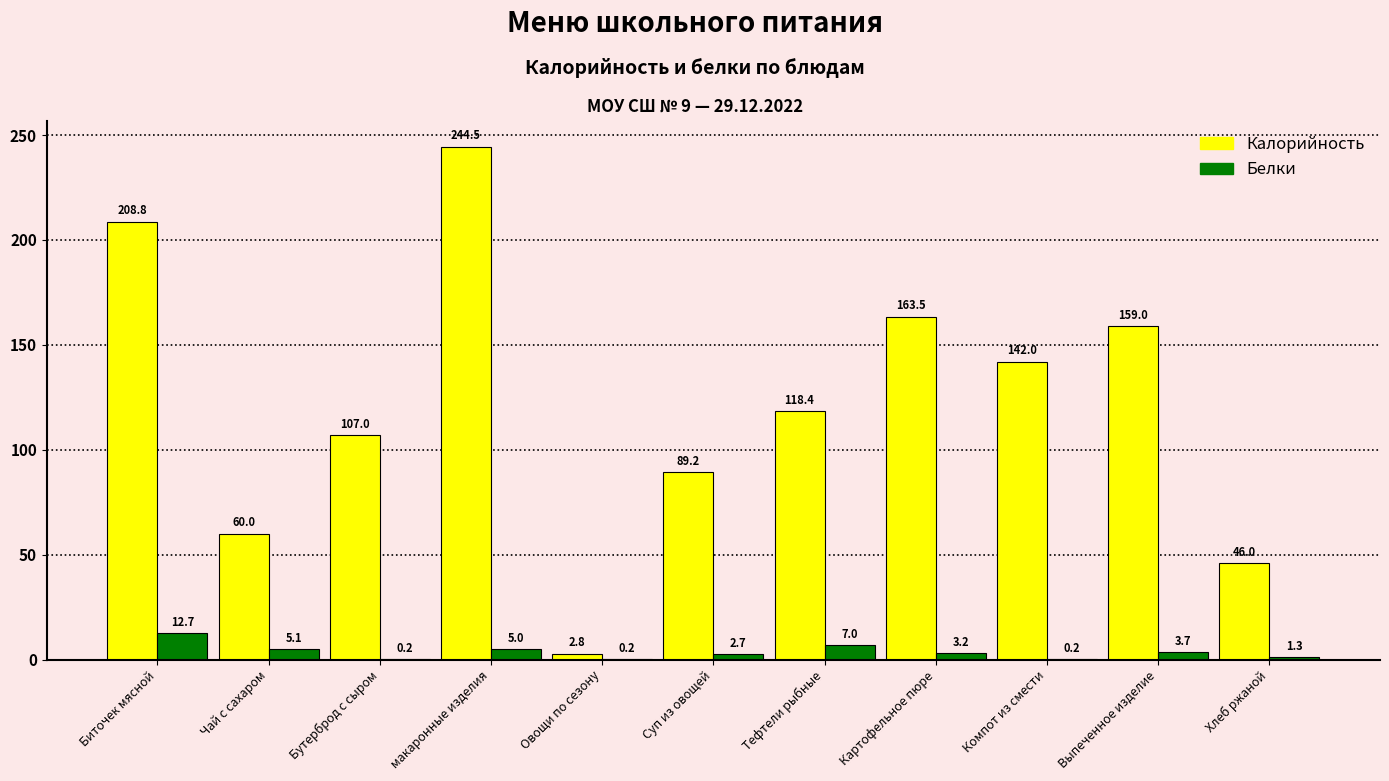

Which series changed the most between Биточек мясной and Компот из смести?

Калорийность